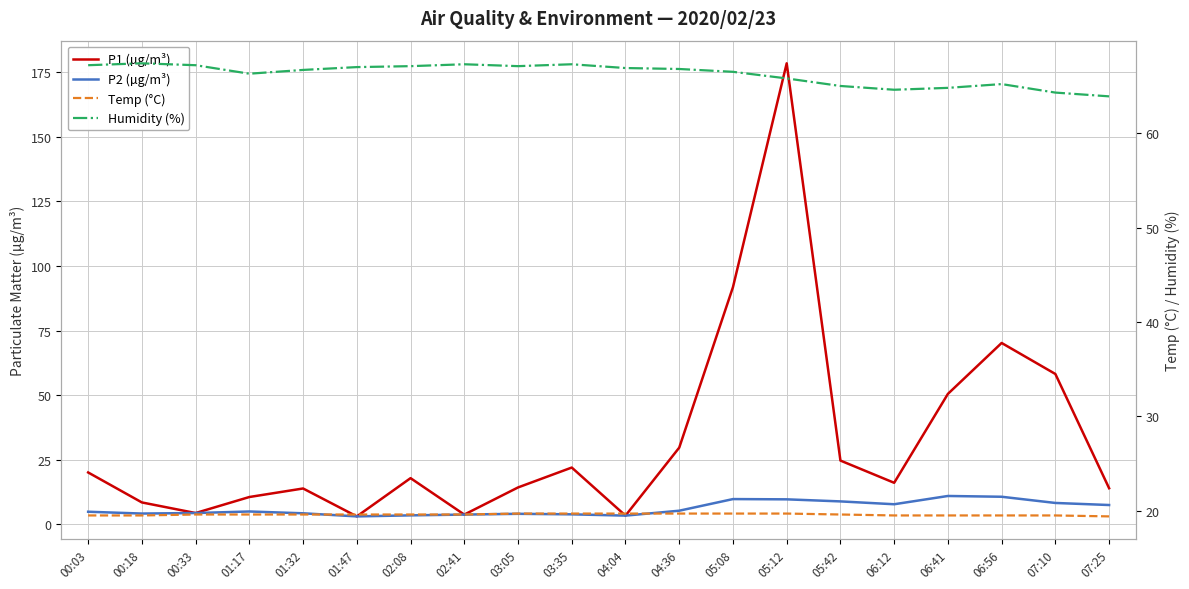

List the series in order of their peak value, highest first.

P1 (µg/m³), Humidity (%), Temp (°C), P2 (µg/m³)